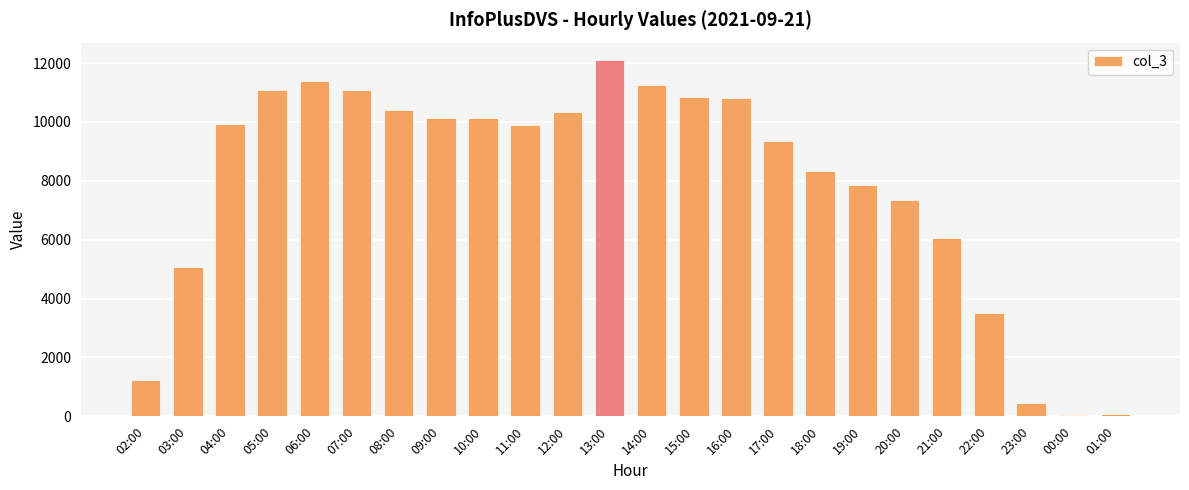

What is the value of the 10th bar from the left?

9890